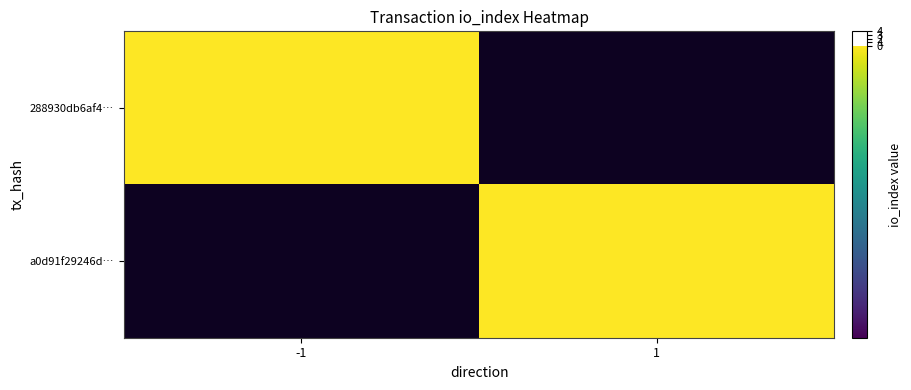

Read the a0d91f29246d… value at 1.

4.0